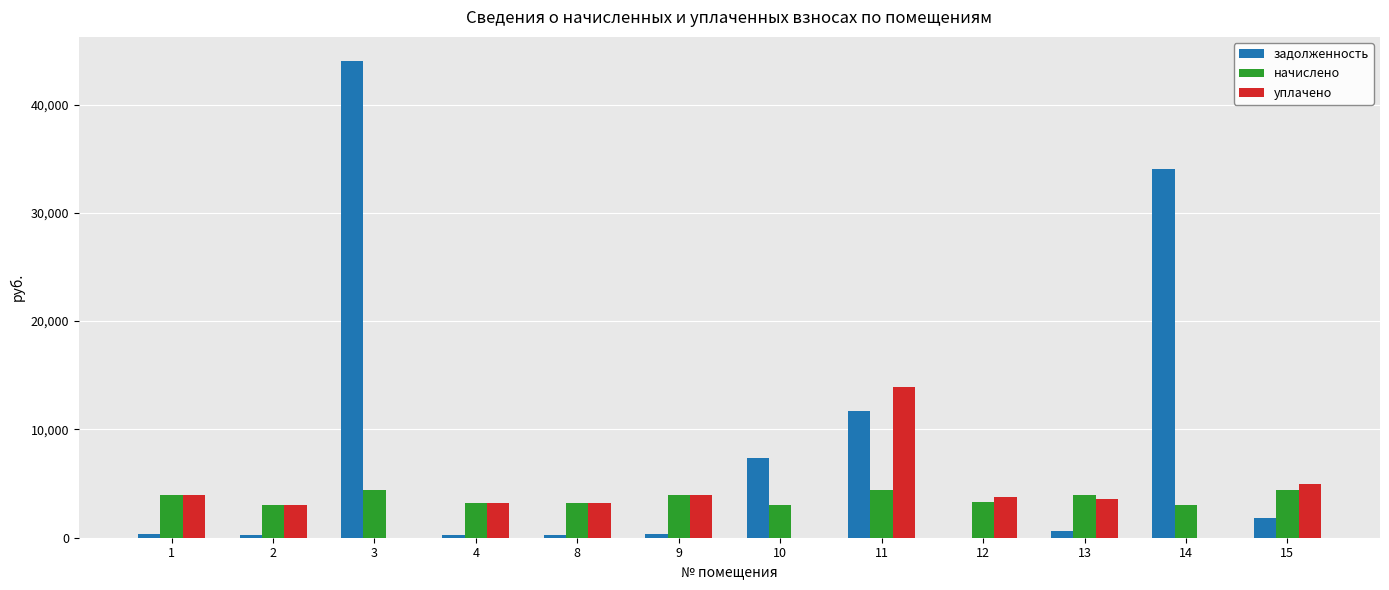

What is the spread (max minus min) of values at 11?

9537.4